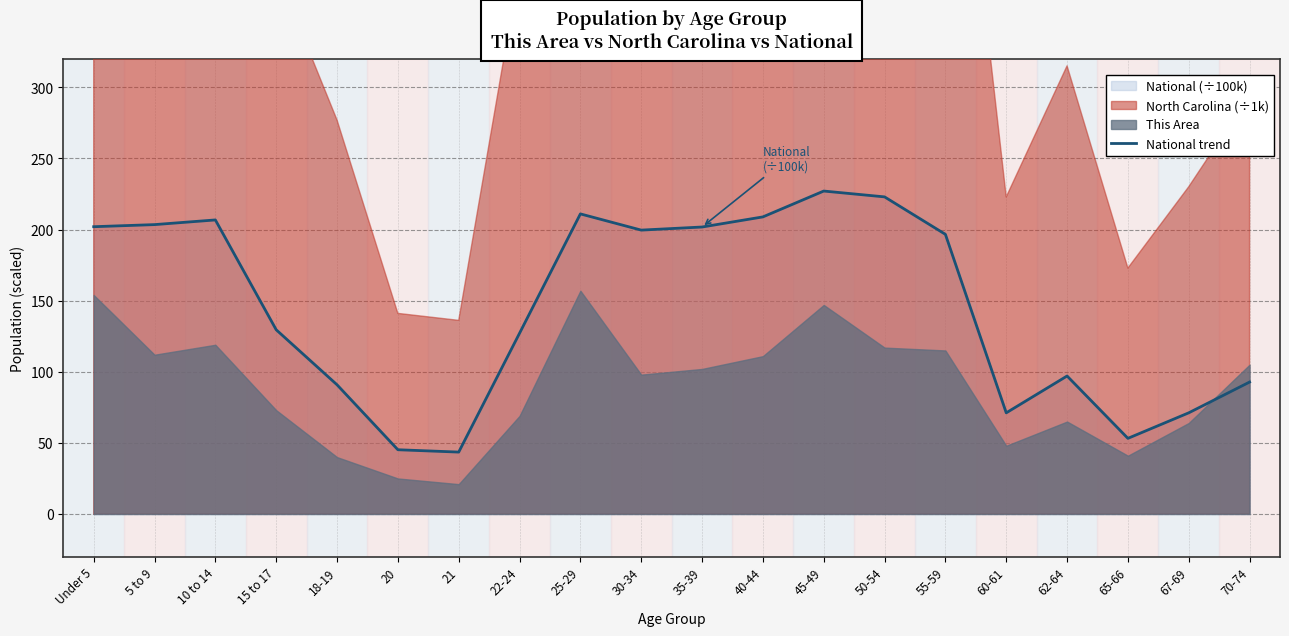

How many lines are shown in the chart?

1